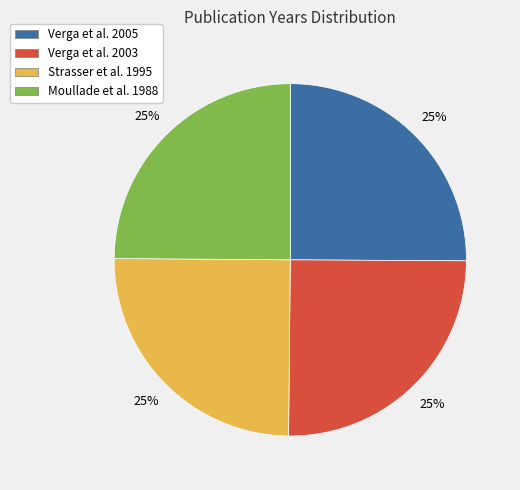

True or false: Verga et al. 2003 accounts for 25% of the total.

True